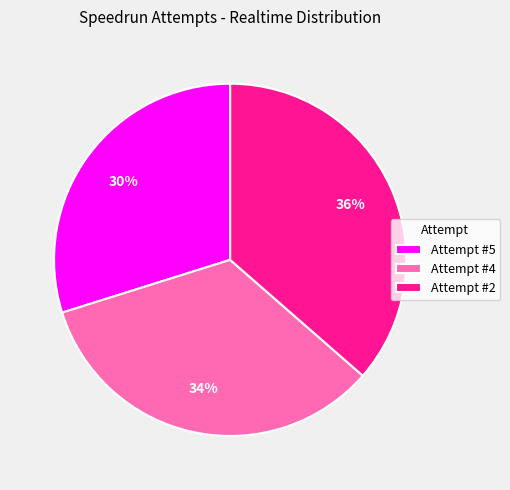

Which category has the smallest portion of the pie?

Attempt #5